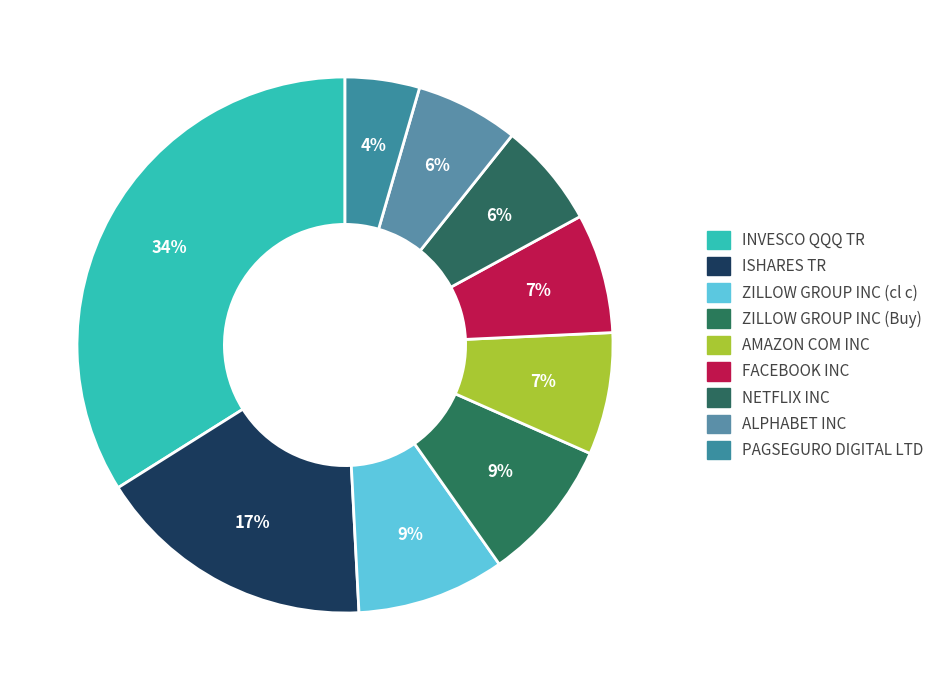

Is there a majority slice in this chart?

No